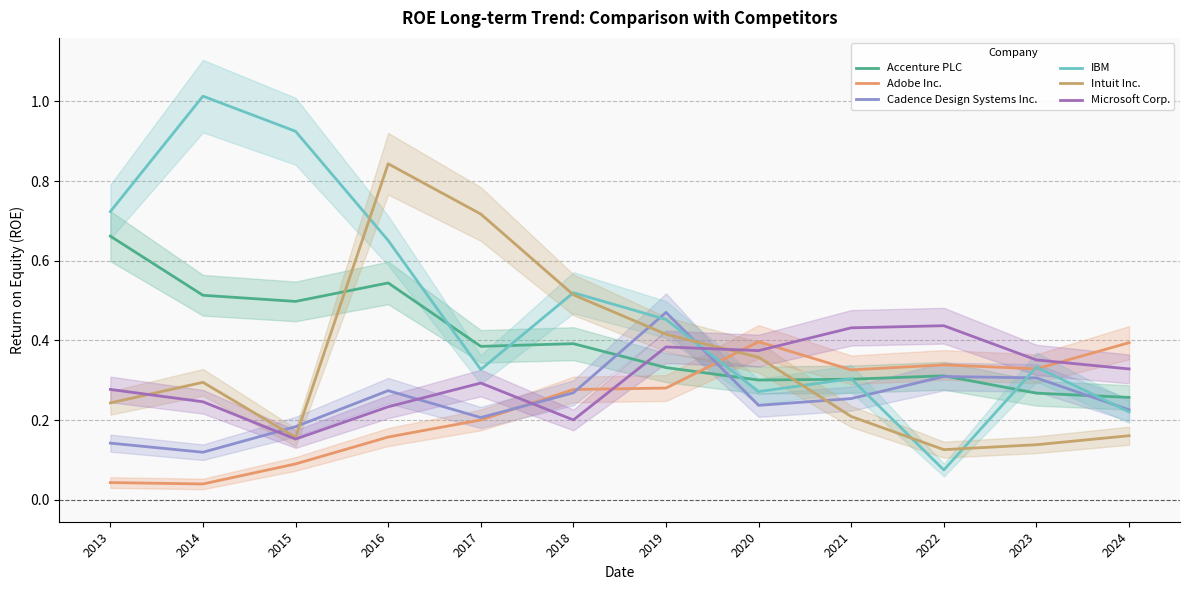

What are all the series names shown in the legend?

Accenture PLC, Adobe Inc., Cadence Design Systems Inc., IBM, Intuit Inc., Microsoft Corp.